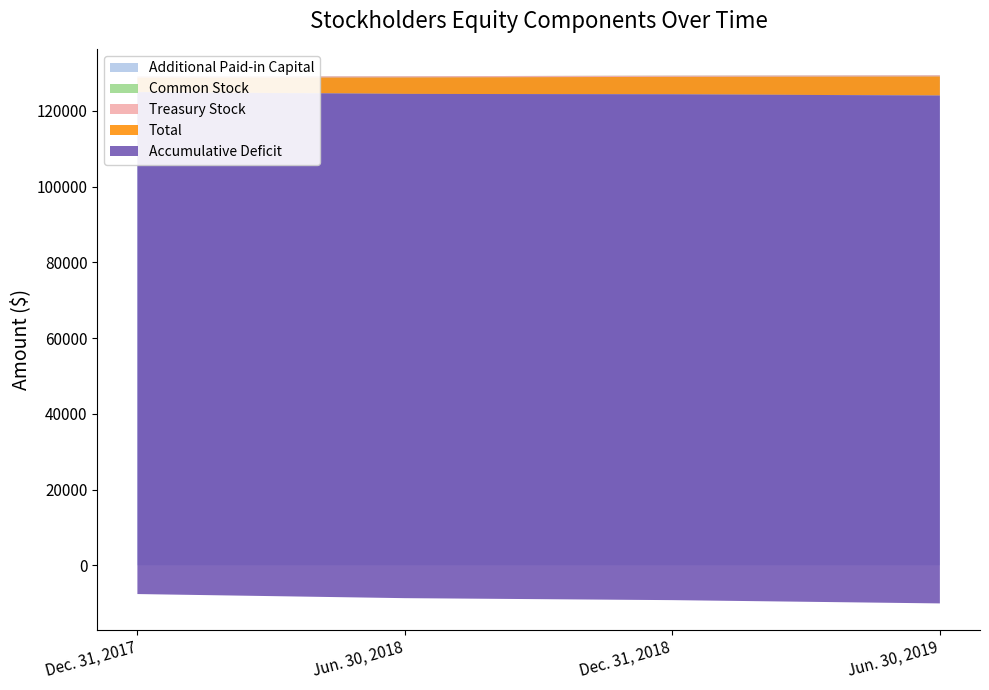

Reading left to right, what are all the values shown in this chart?

Additional Paid-in Capital: Dec. 31, 2017=129027	Jun. 30, 2018=129102	Dec. 31, 2018=129251	Jun. 30, 2019=129358
Accumulative Deficit: Dec. 31, 2017=-132562	Jun. 30, 2018=-133179	Dec. 31, 2018=-133589	Jun. 30, 2019=-134129
Treasury Stock: Dec. 31, 2017=-325	Jun. 30, 2018=-325	Dec. 31, 2018=-325	Jun. 30, 2019=-325
Common Stock: Dec. 31, 2017=58	Jun. 30, 2018=58	Dec. 31, 2018=58	Jun. 30, 2019=58
Total: Dec. 31, 2017=-3802	Jun. 30, 2018=-4344	Dec. 31, 2018=-4605	Jun. 30, 2019=-5038